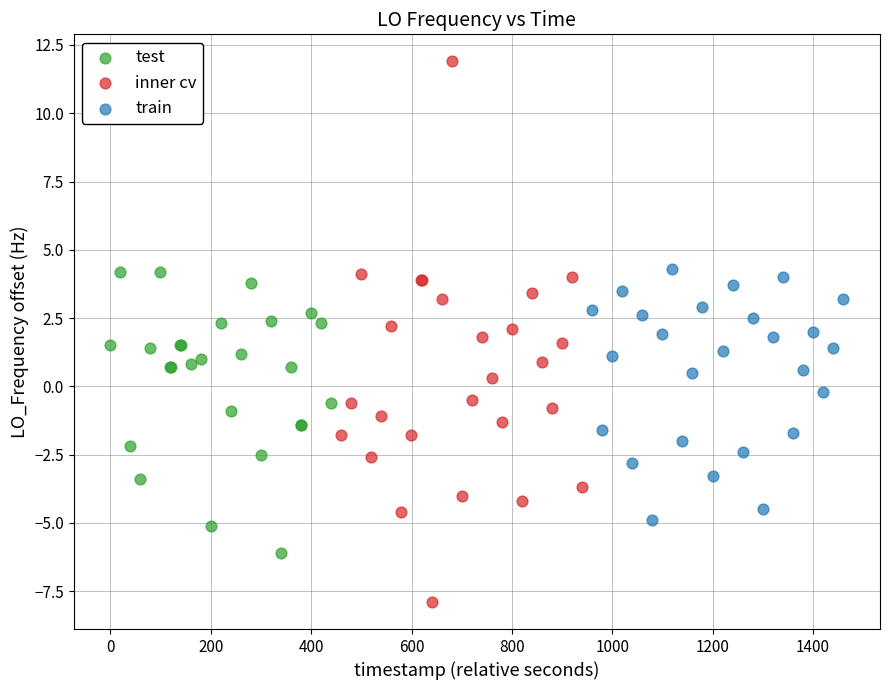

Which series reaches the minimum Y coordinate?

inner cv